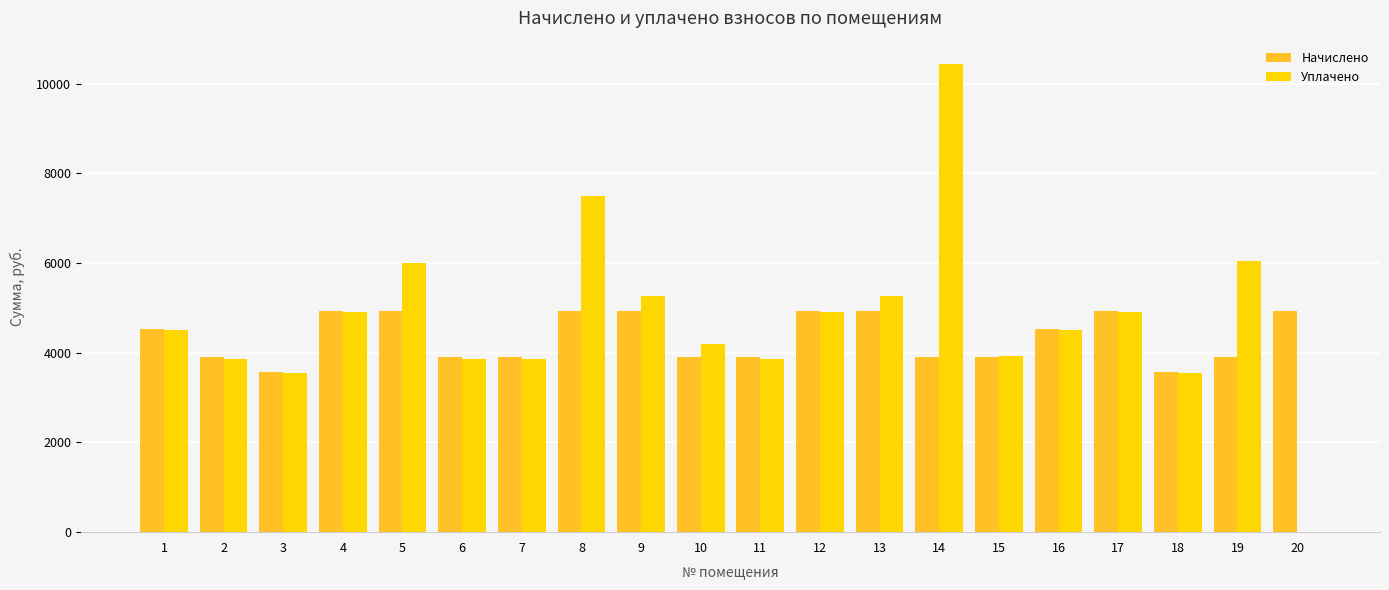

Are the bars horizontal?

No